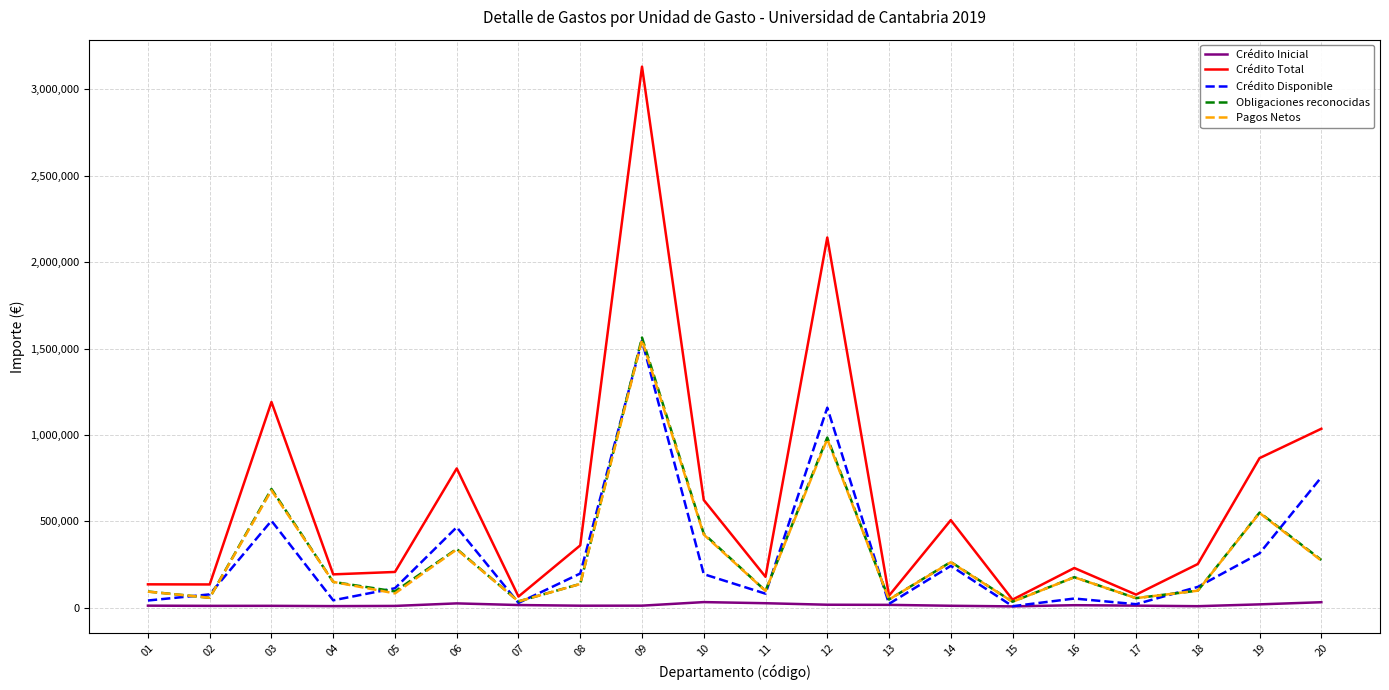

What is the maximum value shown in the chart?

3131954.2